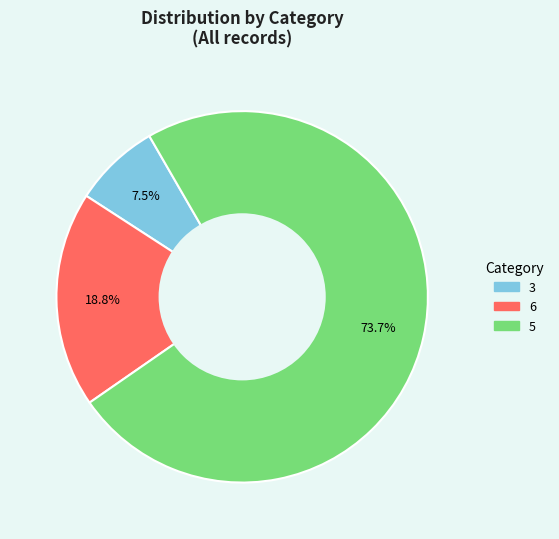

Combined, do 6 and 5 account for over 50%?

Yes